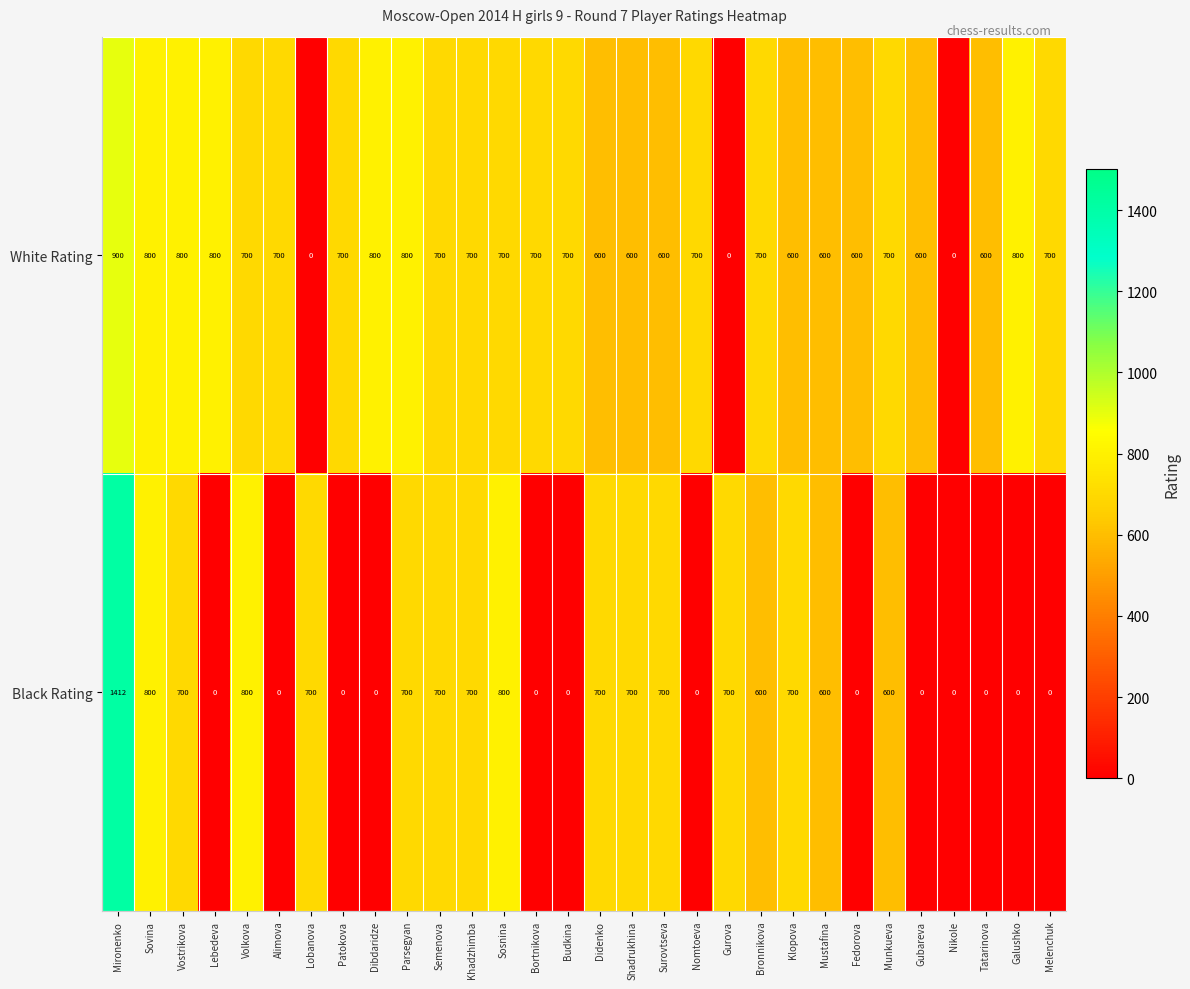

Rank the series by their average value, from highest to lowest.

White Rating, Black Rating